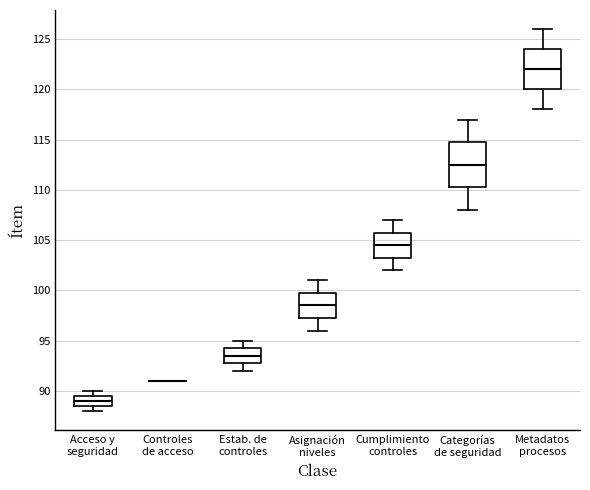

Reading left to right, transcribe this box plot: for each box, give where its median line is, the range the box spans, and where its two whiskers end, as read against the y-axis. The values are not printed on the chart, so give them approximately, as read against the axis.

Acceso y seguridad: median 89.0, box 88.5 to 89.5, whiskers 88.0 to 90.0
Controles de acceso: box collapsed to a line at 91.0, whiskers 91.0 to 91.0
Estab. de controles: median 93.5, box 93.0 to 94.5, whiskers 92.0 to 95.0
Asignación niveles: median 98.5, box 97.5 to 100.0, whiskers 96.0 to 101.0
Cumplimiento controles: median 104.5, box 103.5 to 106.0, whiskers 102.0 to 107.0
Categorías de seguridad: median 112.5, box 110.5 to 115.0, whiskers 108.0 to 117.0
Metadatos procesos: median 122.0, box 120.0 to 124.0, whiskers 118.0 to 126.0